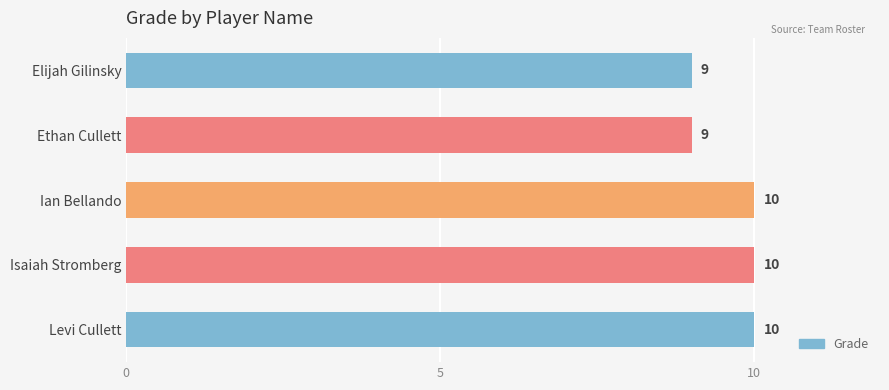

Are the bars horizontal?

Yes